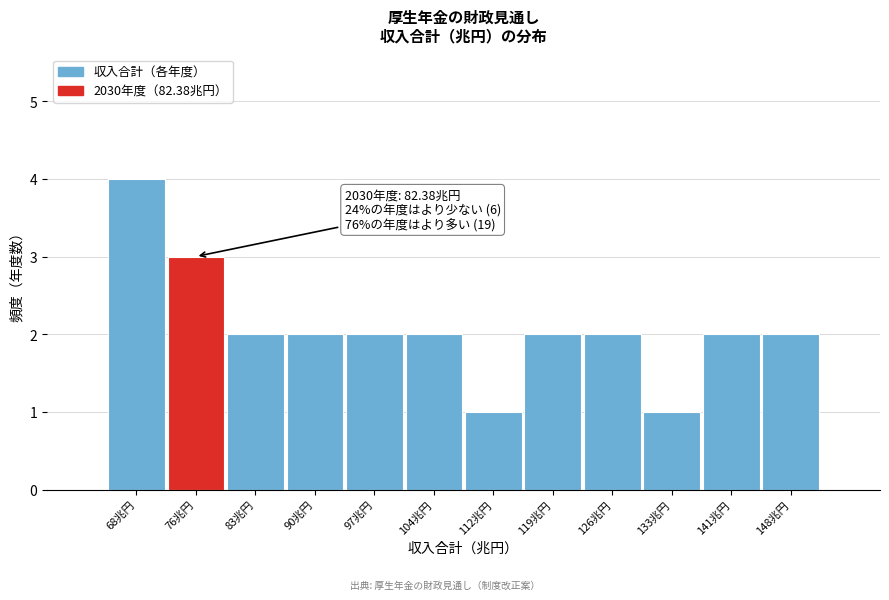

Reading left to right, transcribe all the data shown in this chart.

68兆円=4	76兆円=3	83兆円=2	90兆円=2	97兆円=2	104兆円=2	112兆円=1	119兆円=2	126兆円=2	133兆円=1	141兆円=2	148兆円=2